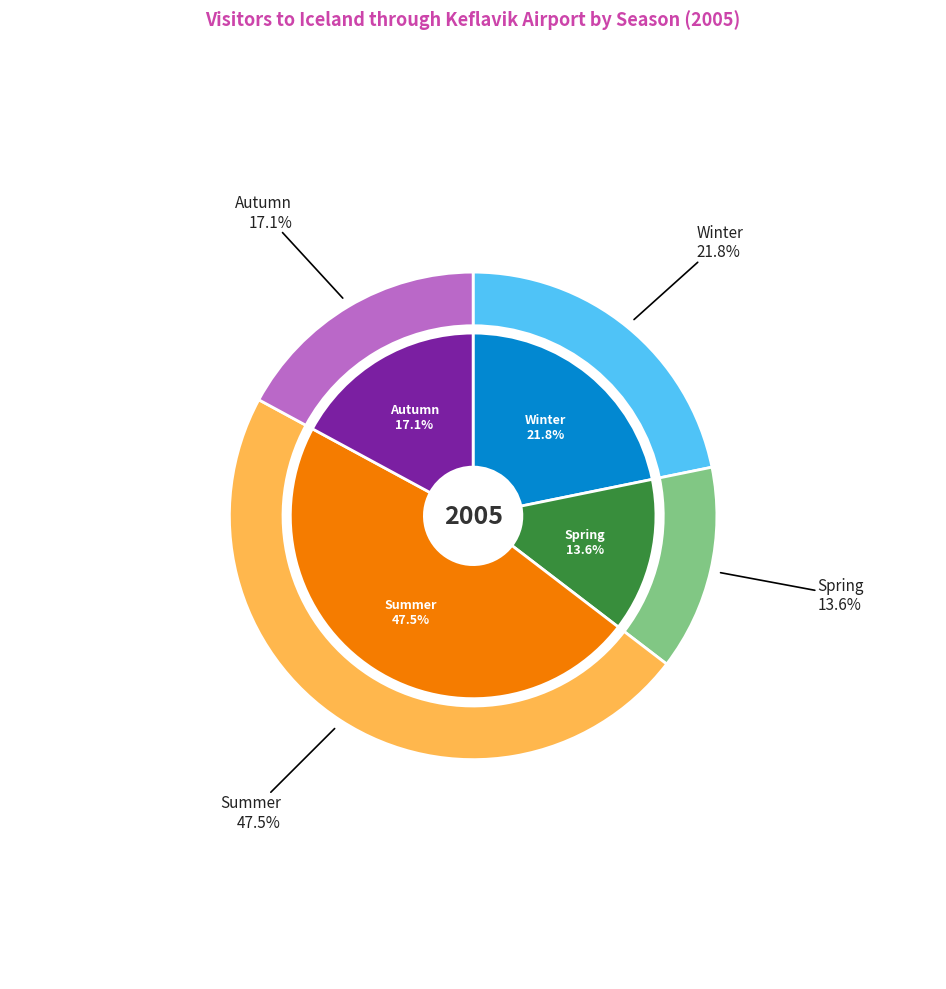

What is the change in value from Summer to Autumn?

-30.4